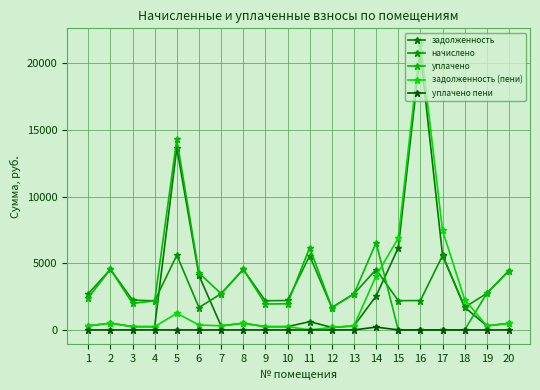

What is the difference between the задолженность (пени) values at 13 and 7?

1.5